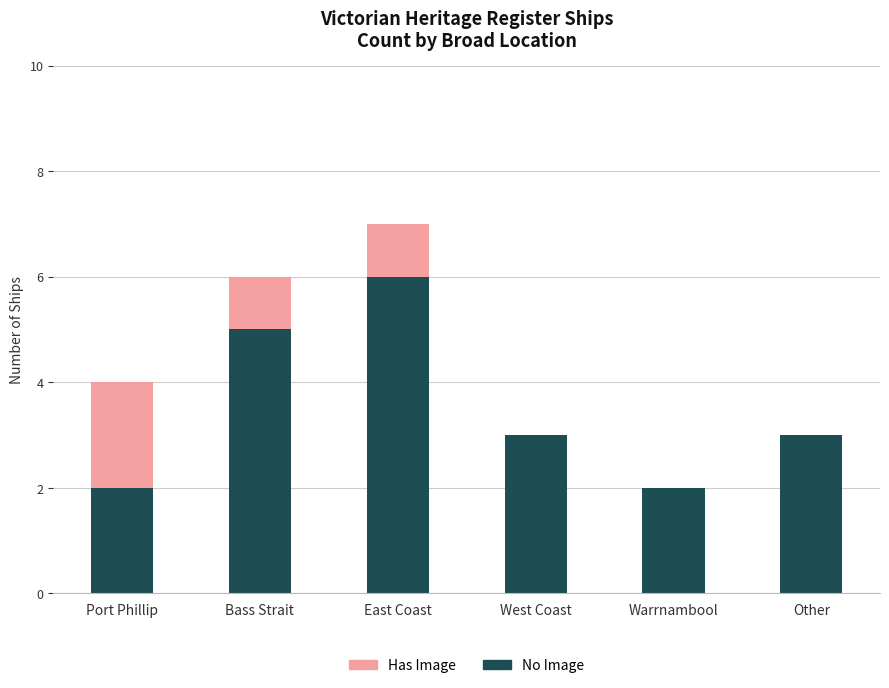

At which category is the sum across all series the highest?

East Coast